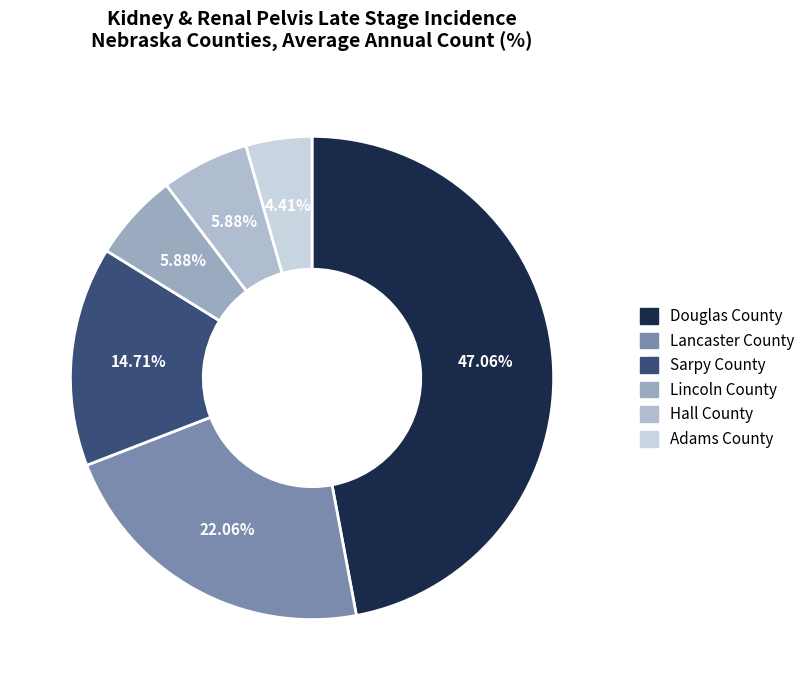

Is there a majority slice in this chart?

No